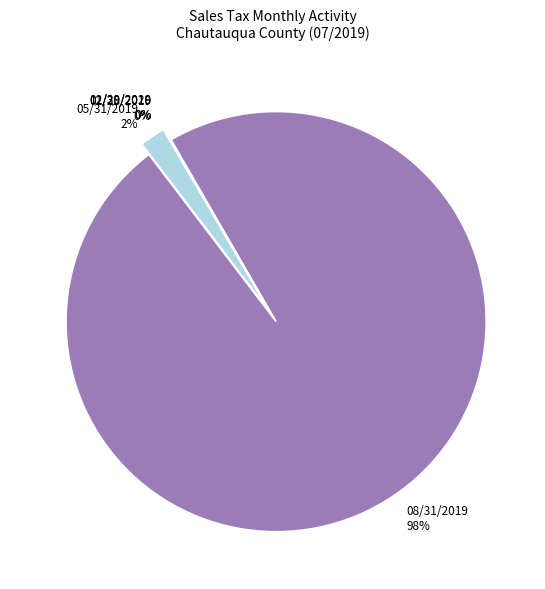

What is the change in value from 02/28/2019 to 02/29/2020?

-515.9